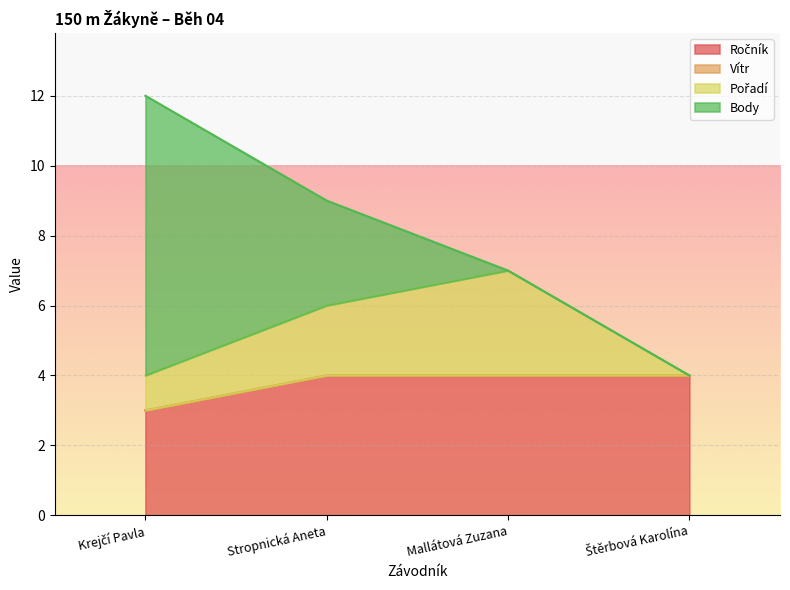

At which label is Vítr closest to 0?

Krejčí Pavla